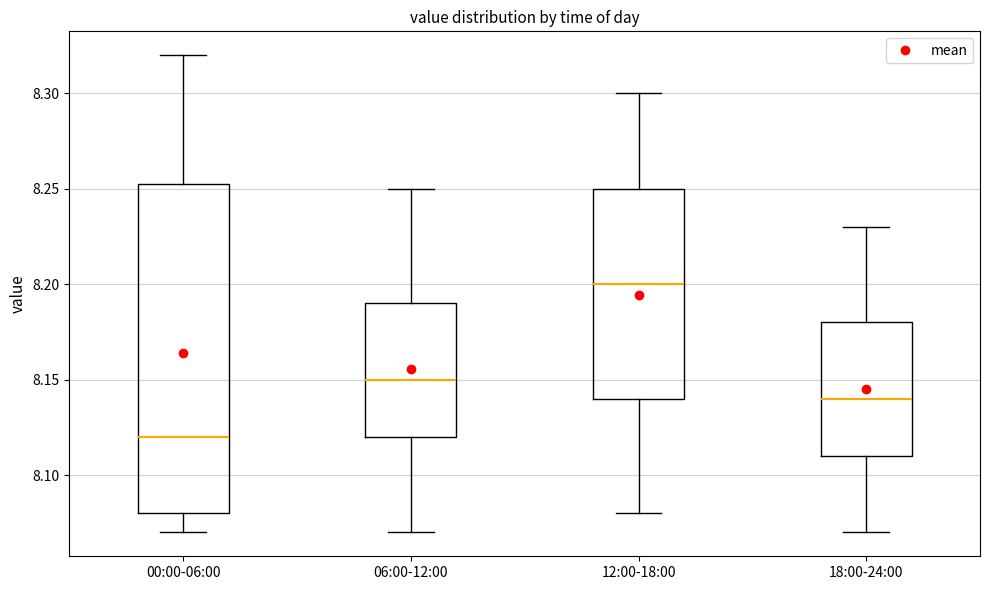

Reading left to right, read every box against the y-axis: the position of its median line, the range the box covers, and the ends of its whiskers. The values are not printed on the chart, so give them approximately, as read against the axis.

00:00-06:00: median 8.120, box 8.080 to 8.255, whiskers 8.070 to 8.320
06:00-12:00: median 8.150, box 8.120 to 8.190, whiskers 8.070 to 8.250
12:00-18:00: median 8.200, box 8.140 to 8.250, whiskers 8.080 to 8.300
18:00-24:00: median 8.140, box 8.110 to 8.180, whiskers 8.070 to 8.230